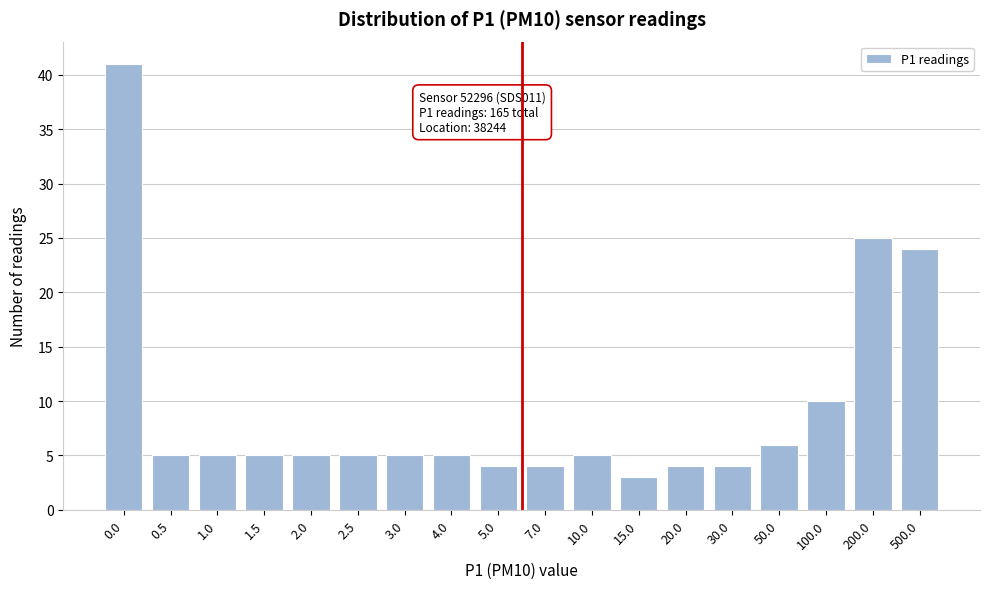

Reading left to right, transcribe all the data shown in this chart.

41	5	5	5	5	5	5	5	4	4	5	3	4	4	6	10	25	24